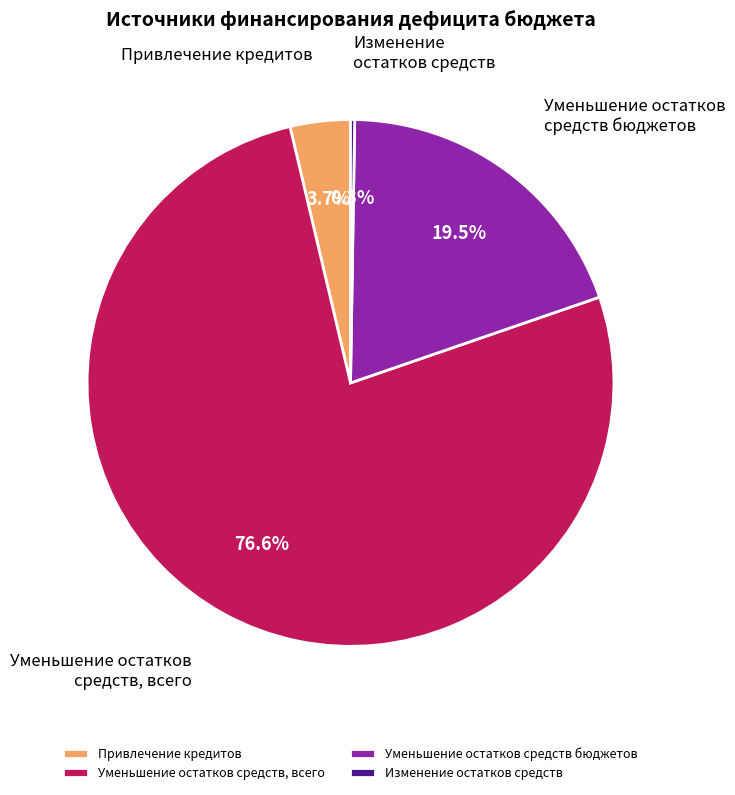

What is the largest slice in the pie chart?

Уменьшение остатков средств, всего